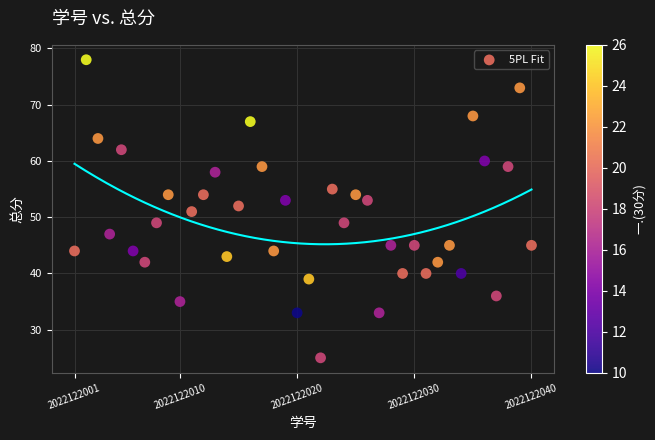

What is the range of X values (max minus min)?

39